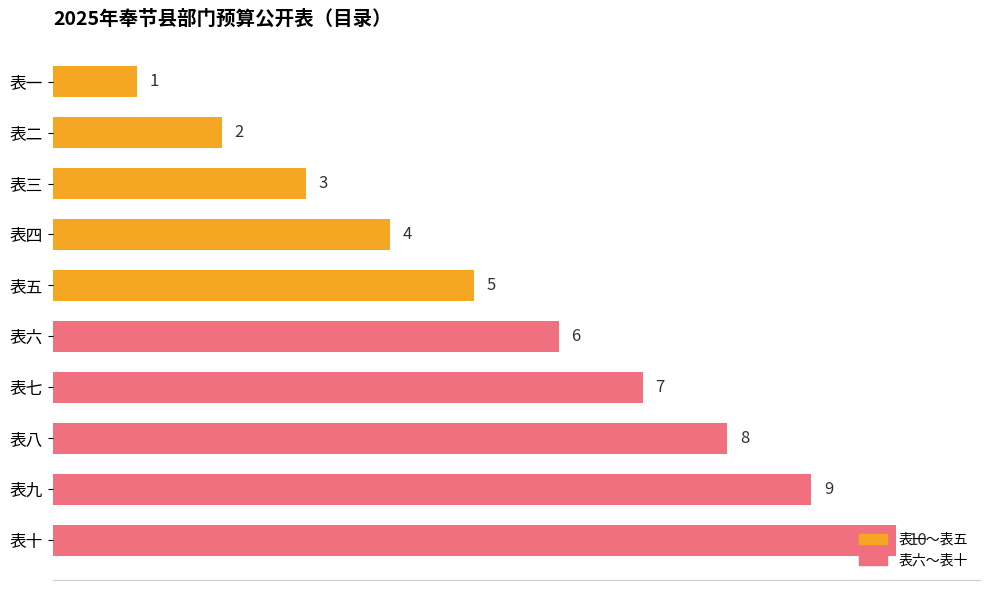

Read the value at 表十.

10